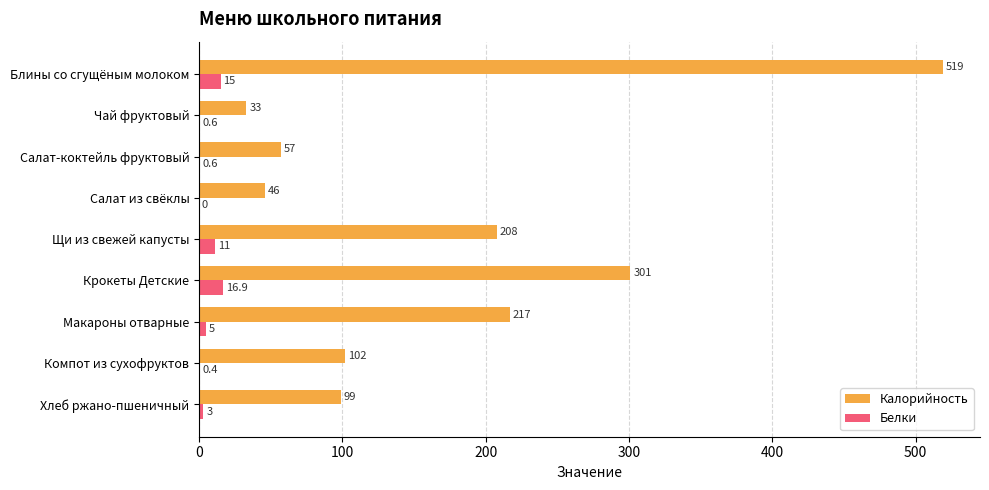

At which category does the chart reach its peak across all series?

Блины со сгущёным молоком